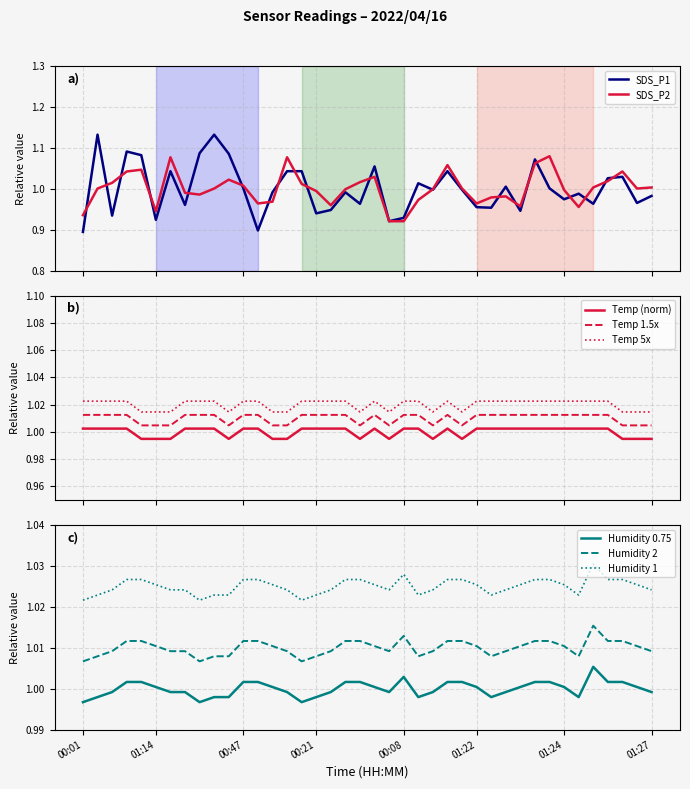

How many interior local valleys does the Temp series have?

5